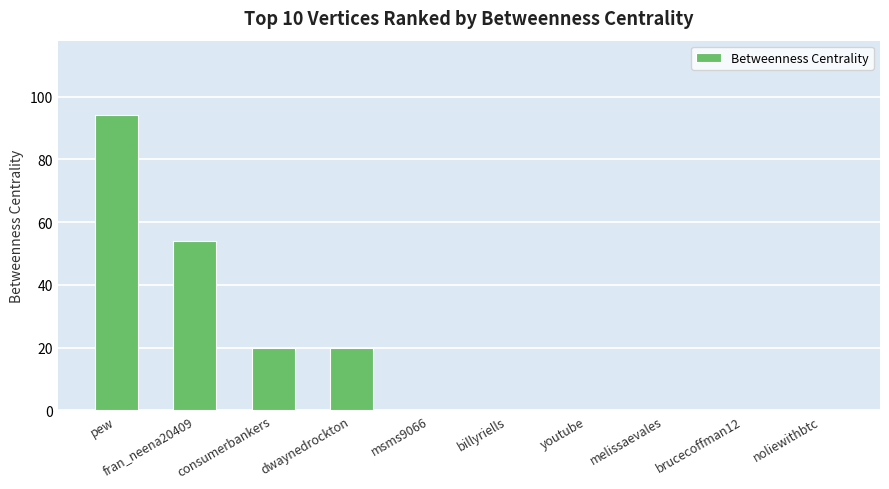

What is the maximum value shown in the chart?

94